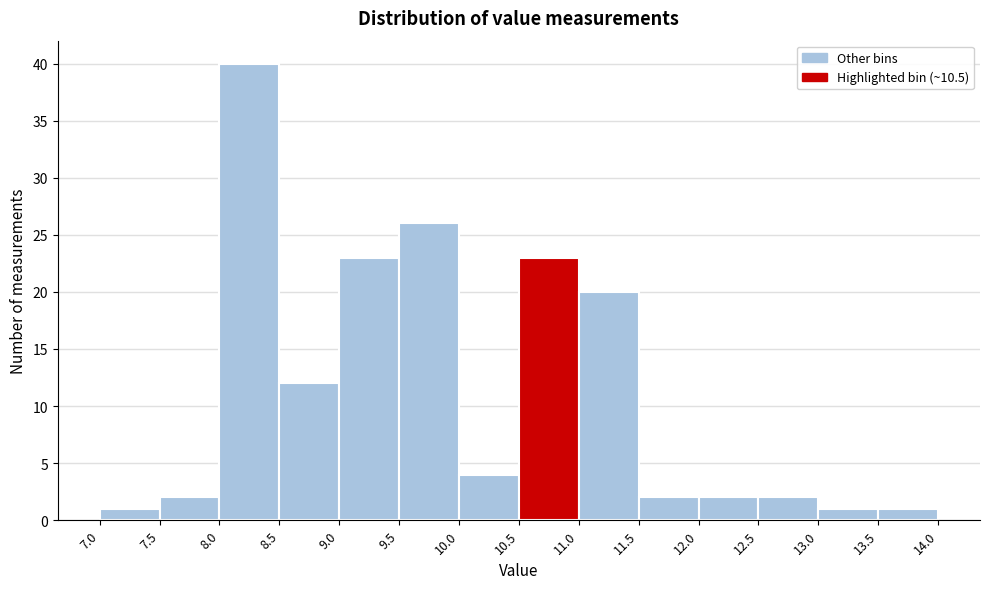

Over which range of the x-axis is the bar tallest?

8.0 to 8.5